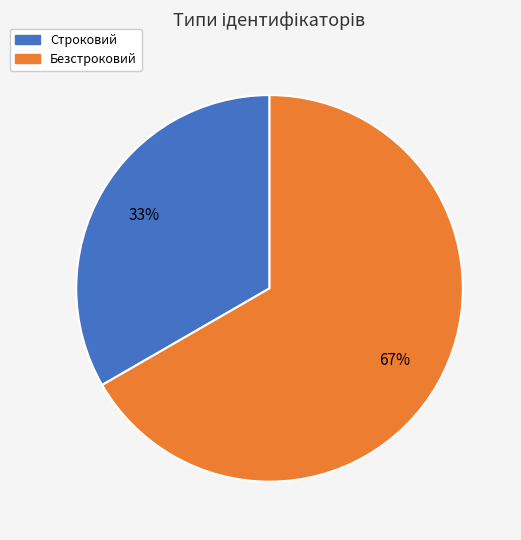

True or false: Строковий accounts for 33% of the total.

True